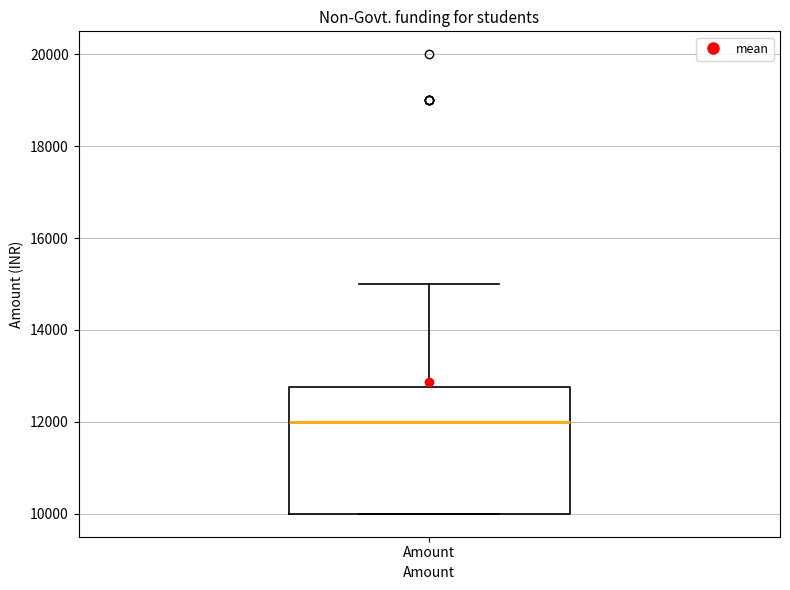

Where does the upper whisker of the box for Amount end on the y-axis? The values are not printed on the chart, so give them approximately, as read against the axis.

15000